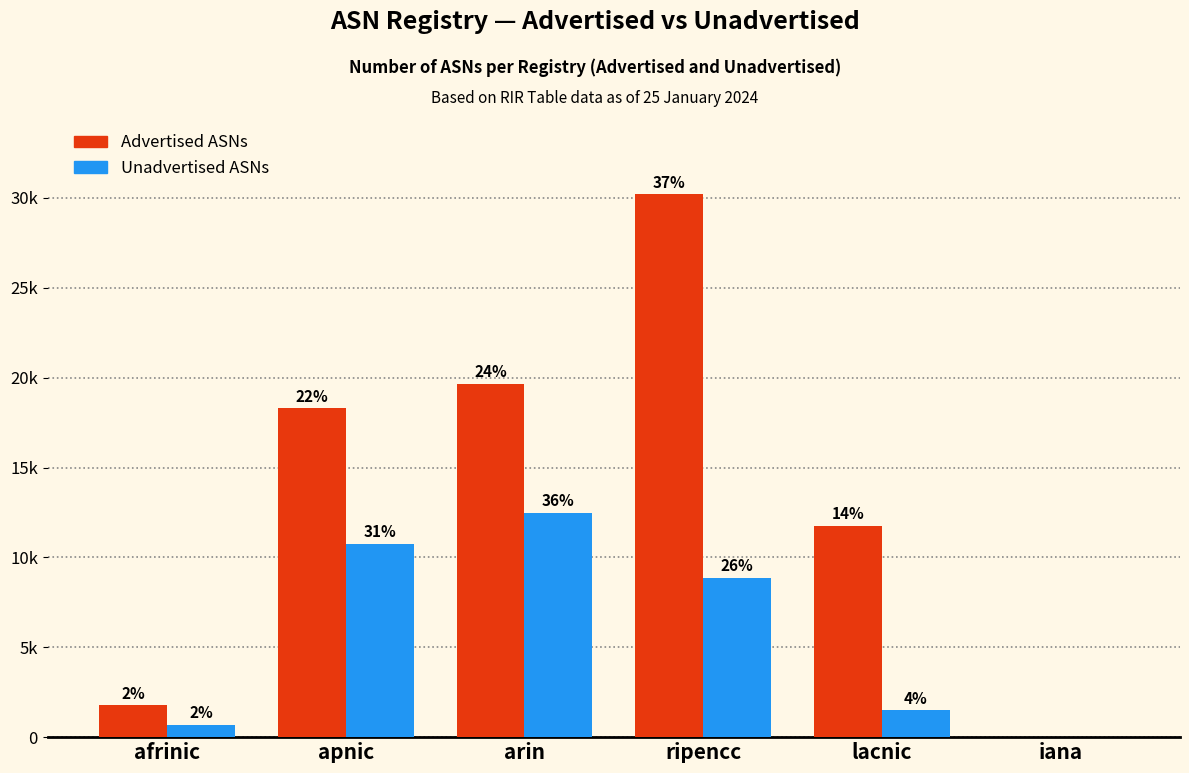

What position from the right is apnic?

5